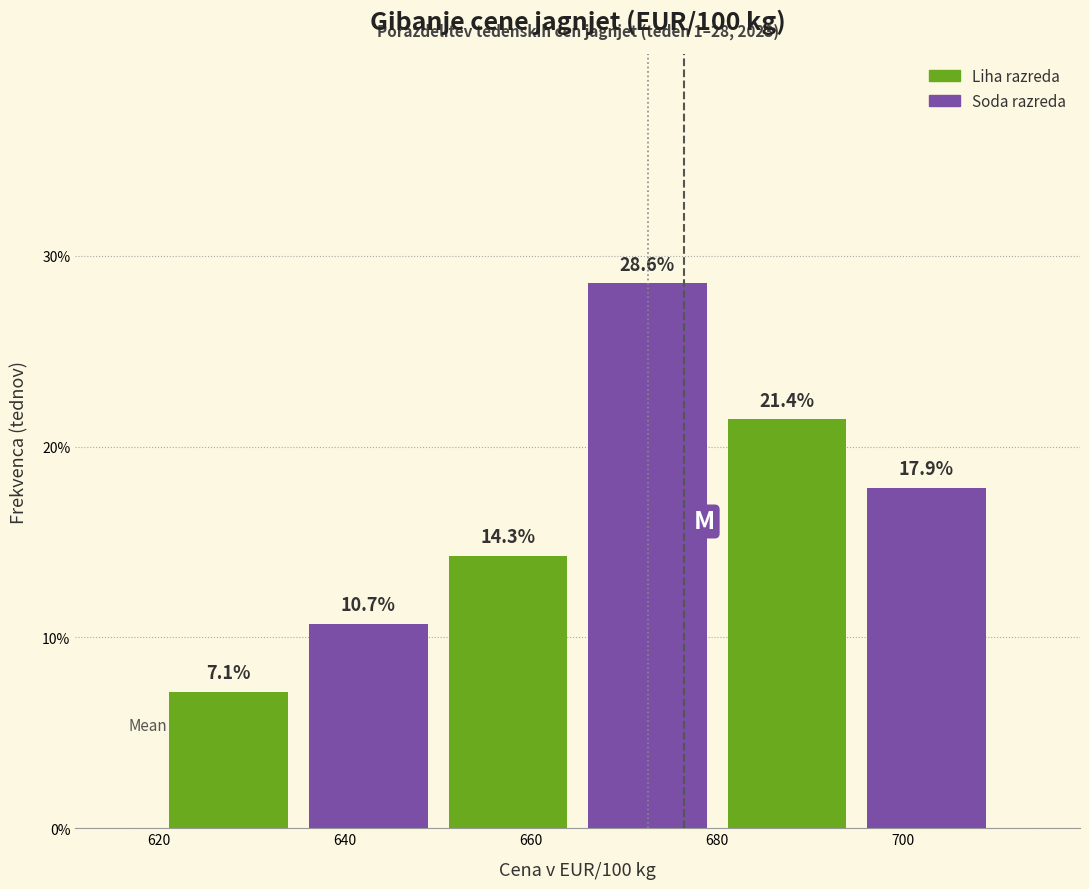

Over which range of the x-axis is the bar tallest?

665 to 680